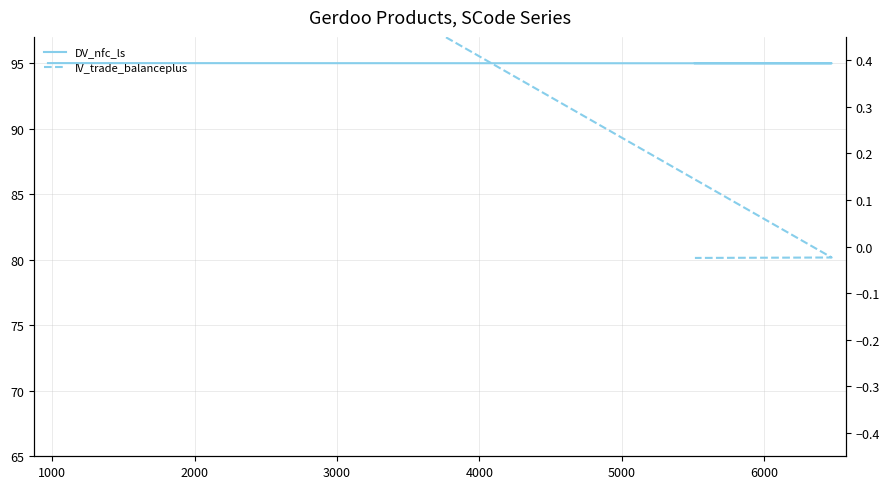

How many lines are shown in the chart?

2